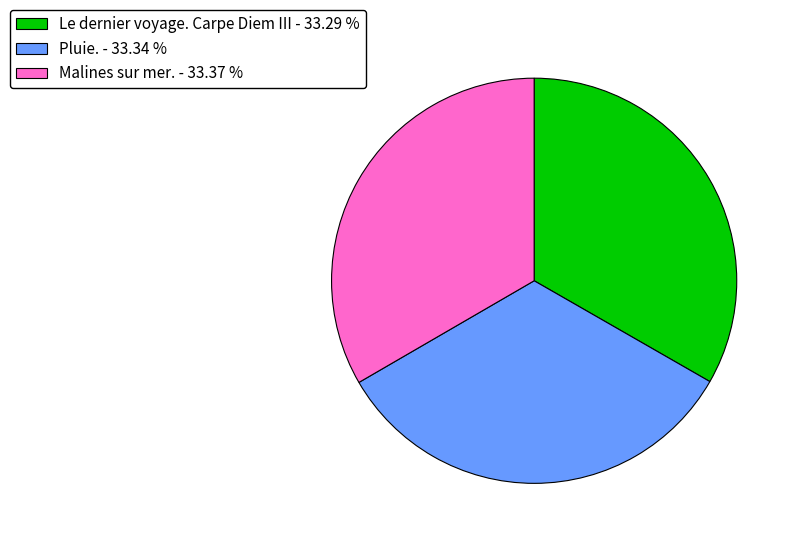

Is the sum of Malines sur mer. - 33.37 % and Pluie. - 33.34 % greater than half?

Yes